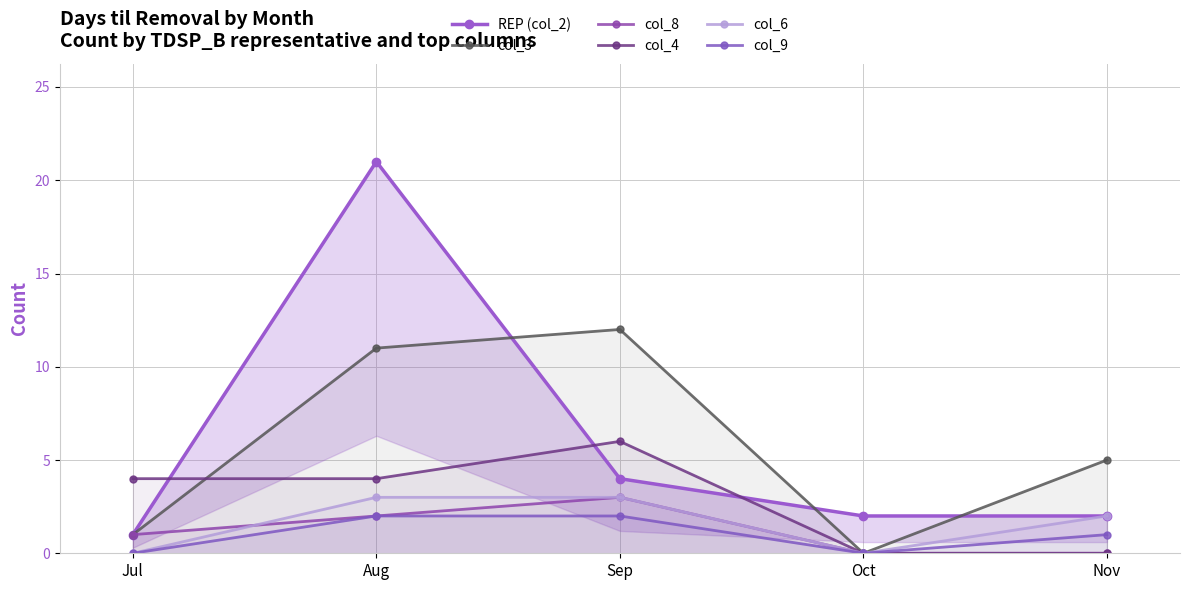

Reading left to right, extract all data points from this chart.

REP (col_2): 1	21	4	2	2
col_3: 1	11	12	0	5
col_8: 1	2	3	0	0
col_4: 4	4	6	0	0
col_6: 0	3	3	0	2
col_9: 0	2	2	0	1